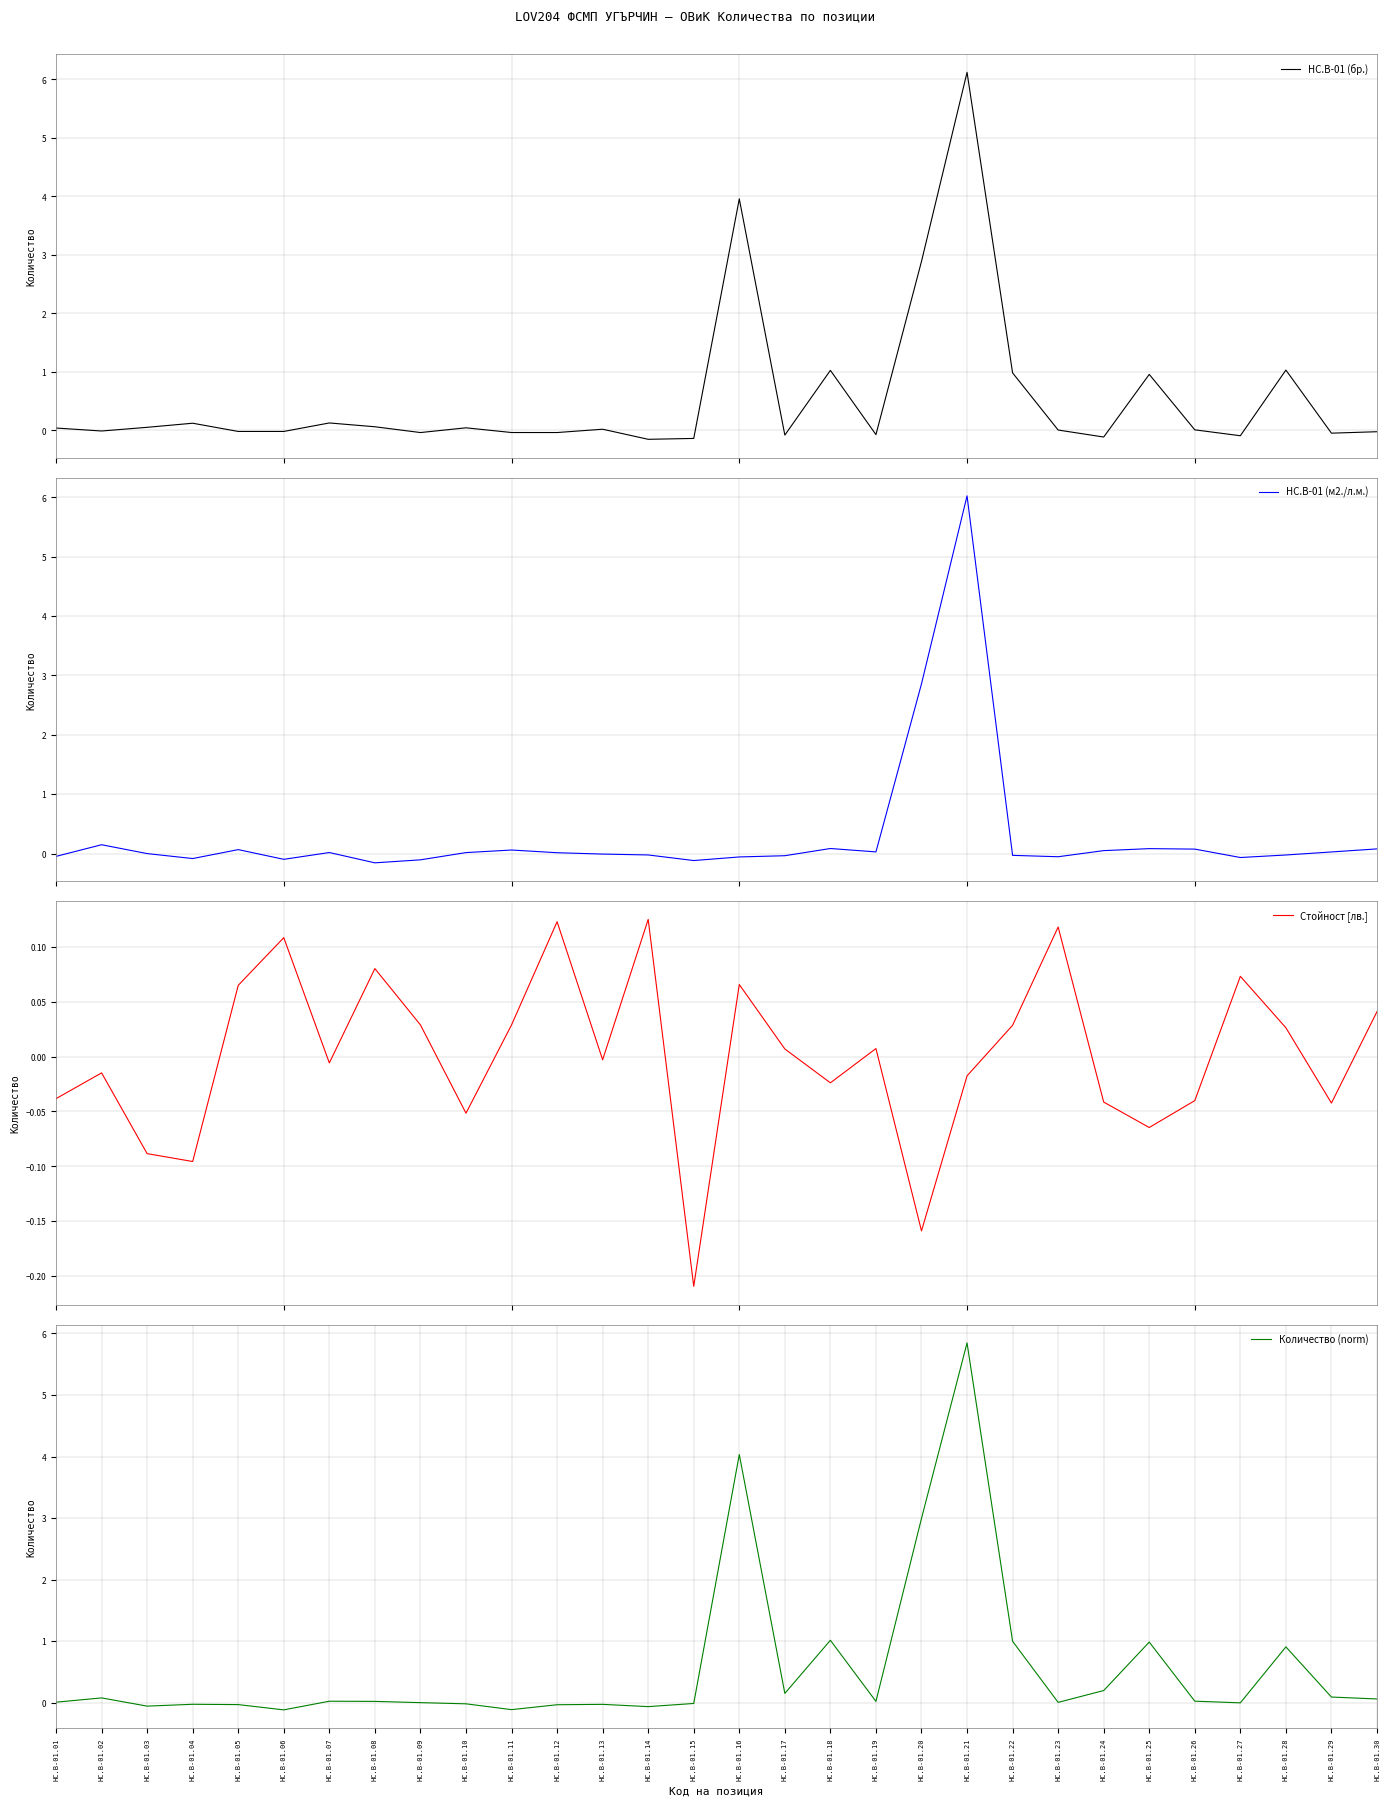

Where is the first local minimum for Стойност [лв.]?

HC.B-01.04